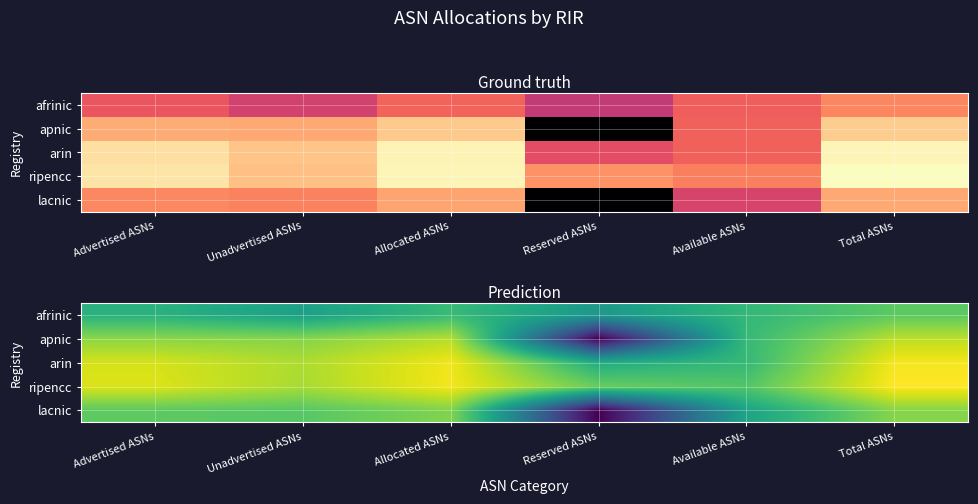

Read the afrinic value at Allocated ASNs.

0.7